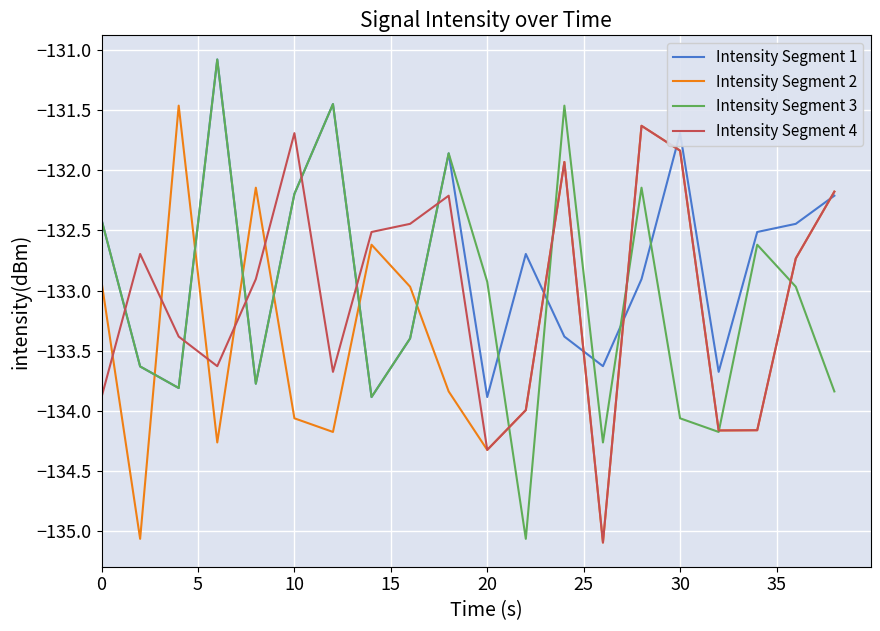

Which series has the largest range (max minus min)?

Intensity Segment 3